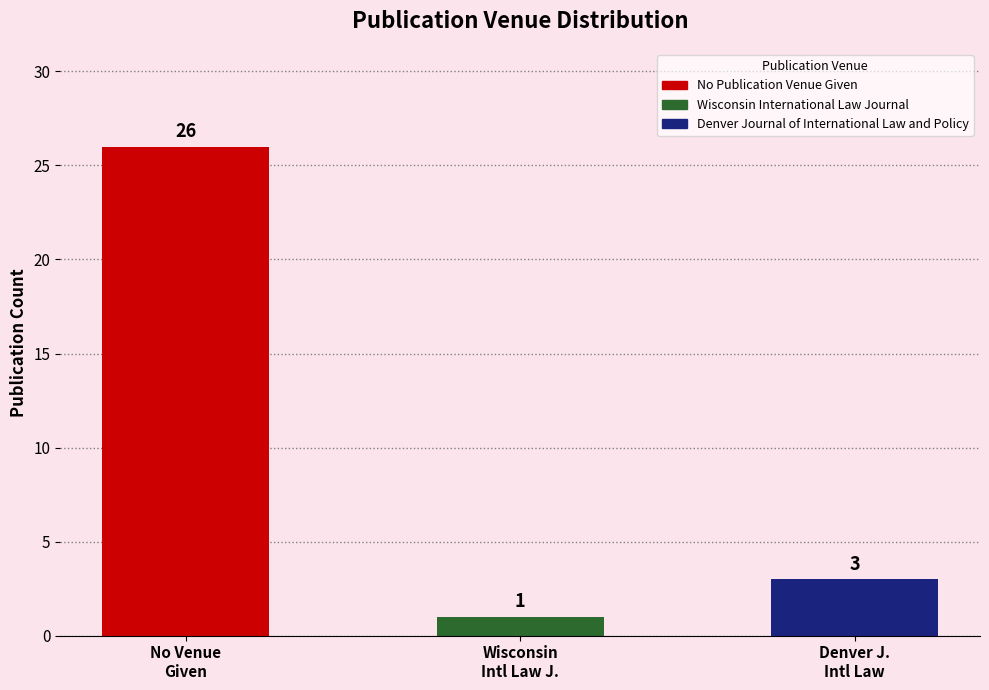

True or false: the data shows 4 at Denver Journal of International Law and Policy.

False